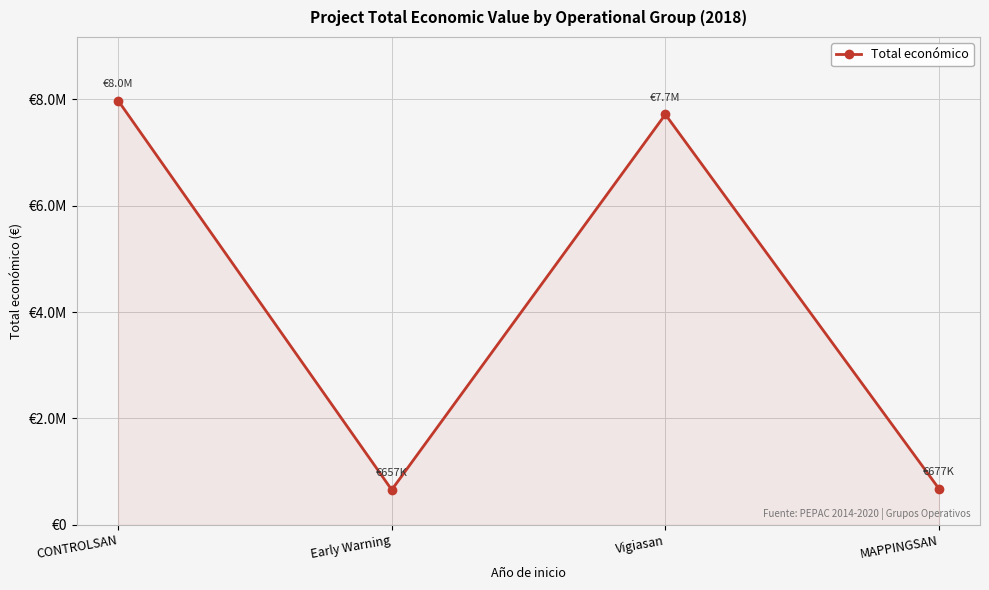

How many points are higher than both their immediate neighbors (excluding endpoints)?

1